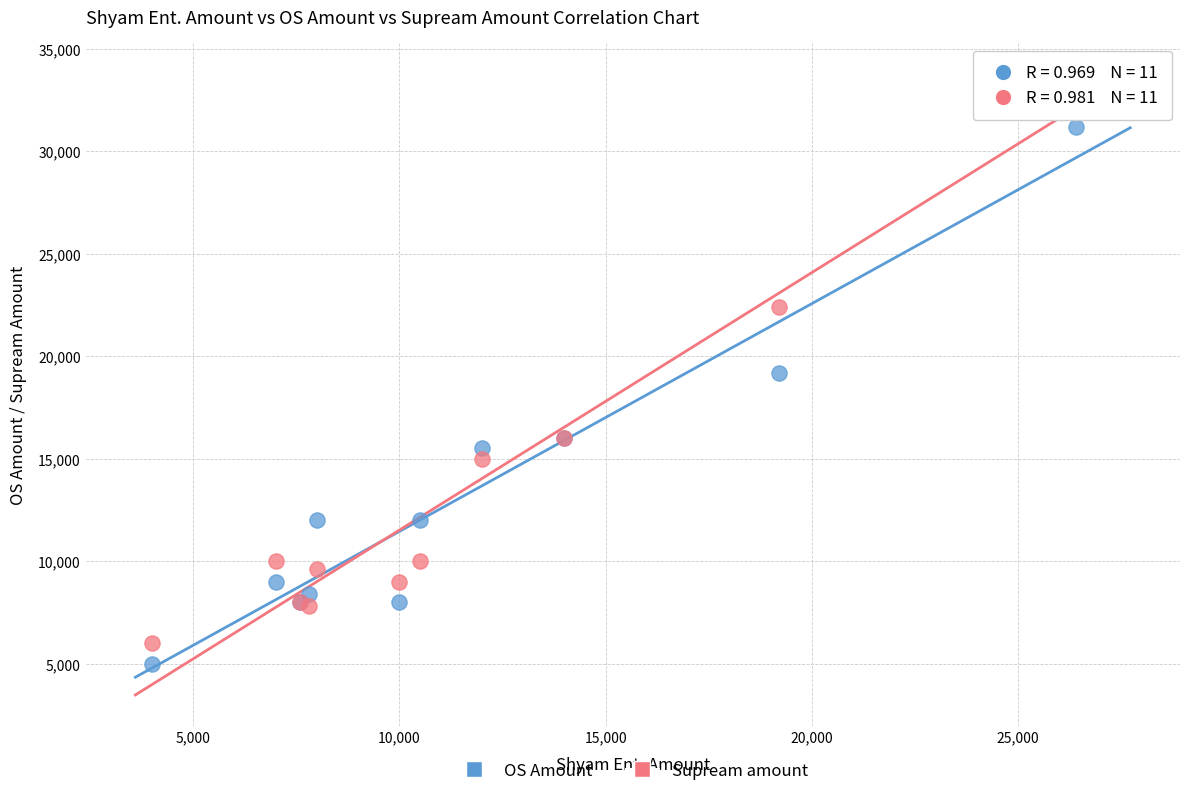

Which series has the widest spread of Y values?

Supream amount